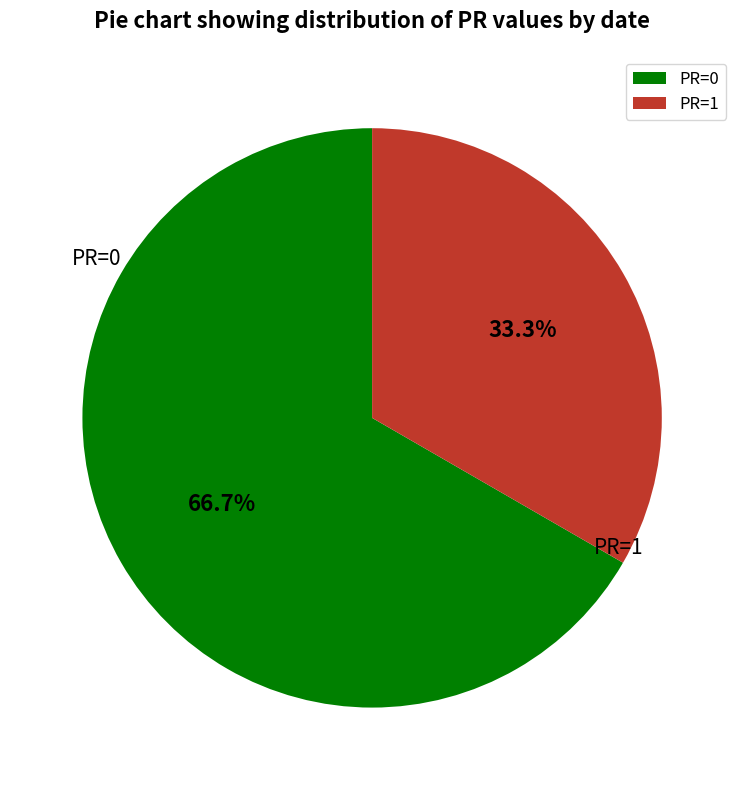

Which slice represents more than half of the pie?

PR=0